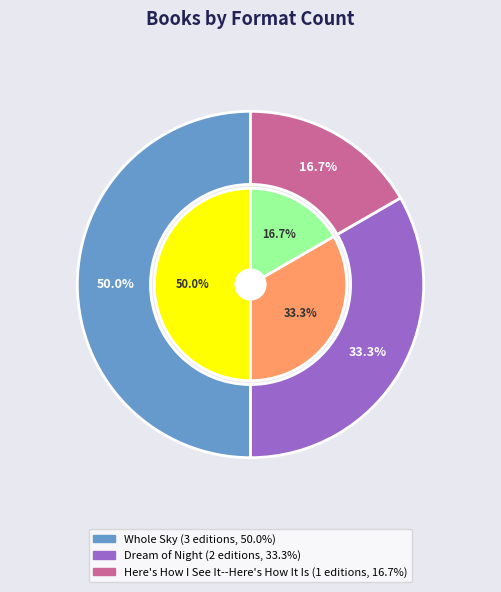

Between Dream of Night and Here's How I See It--Here's How It Is, which is larger?

Dream of Night